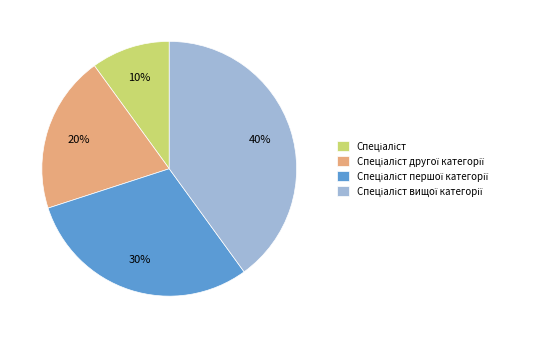

Is there any slice that represents more than half of the pie?

No